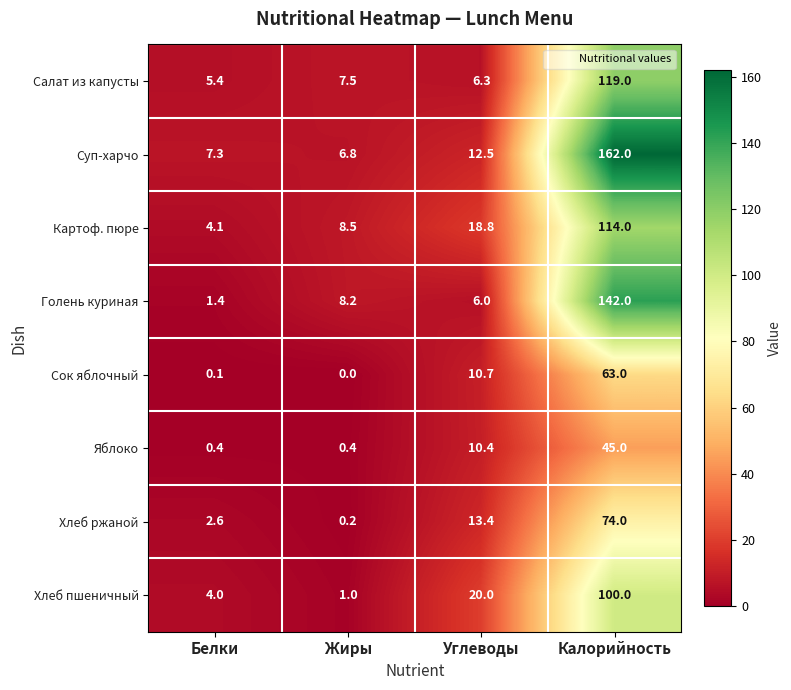

Is it true that Салат из капусты equals 10.6 at Углеводы?

False